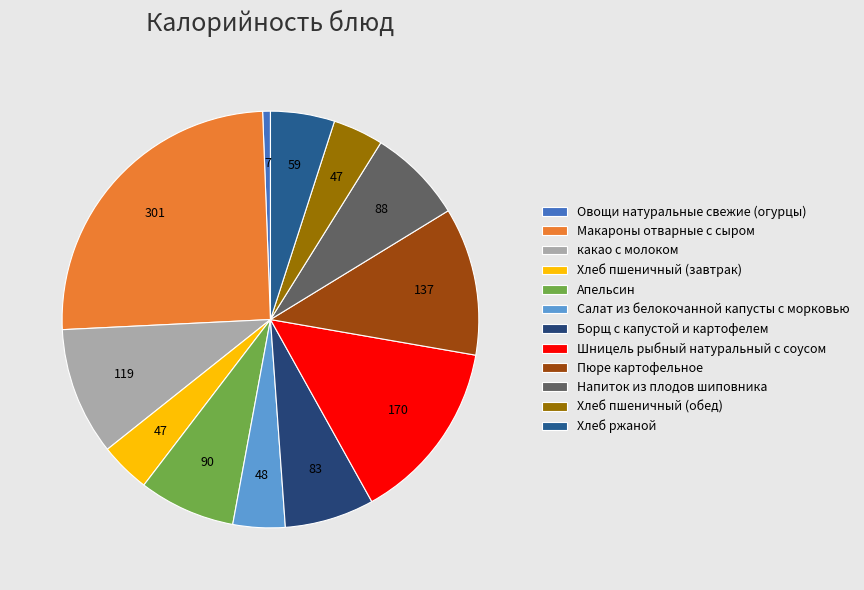

To the nearest percent, what portion does Хлеб ржаной represent?

5%